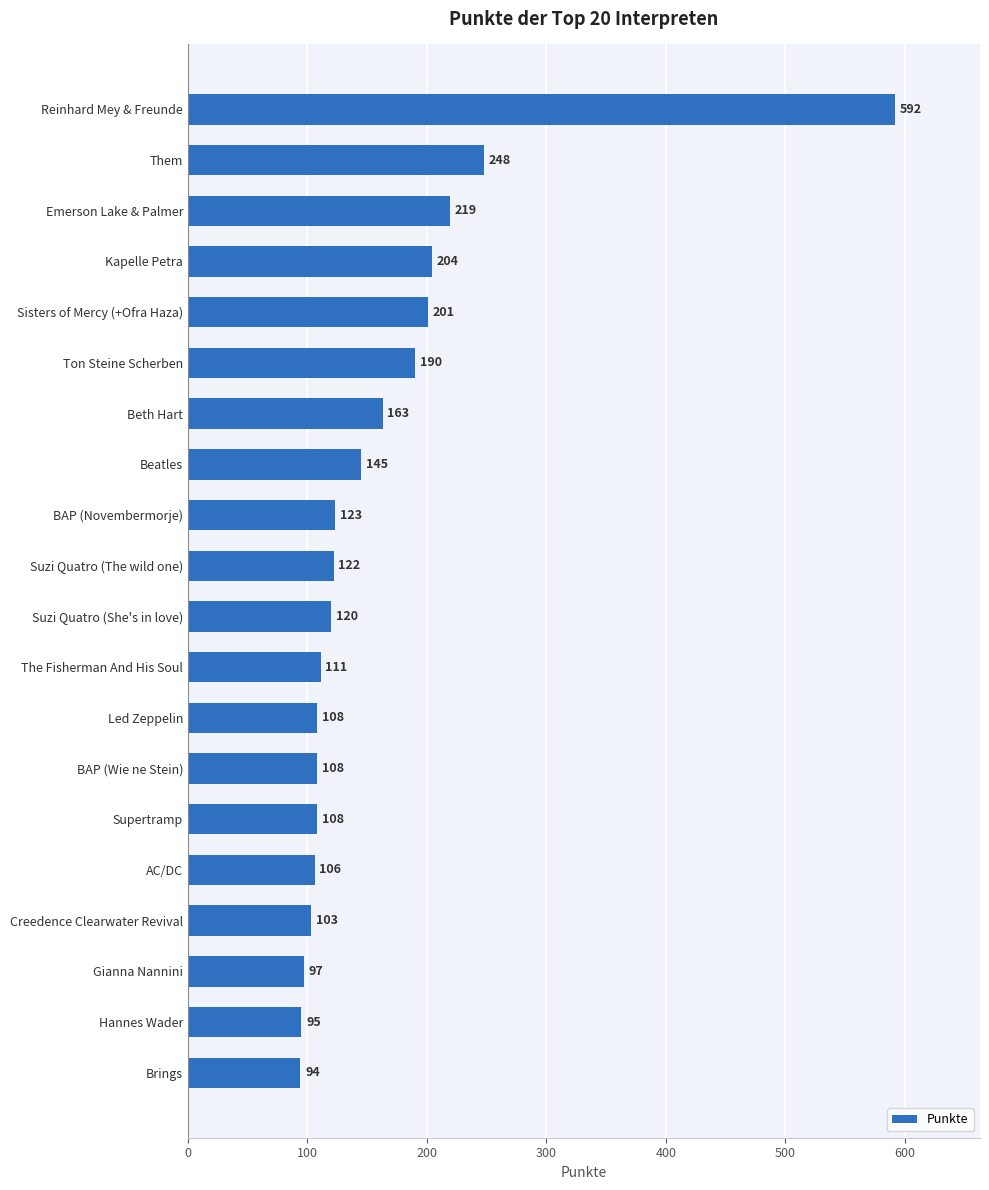

What is the average value?

163